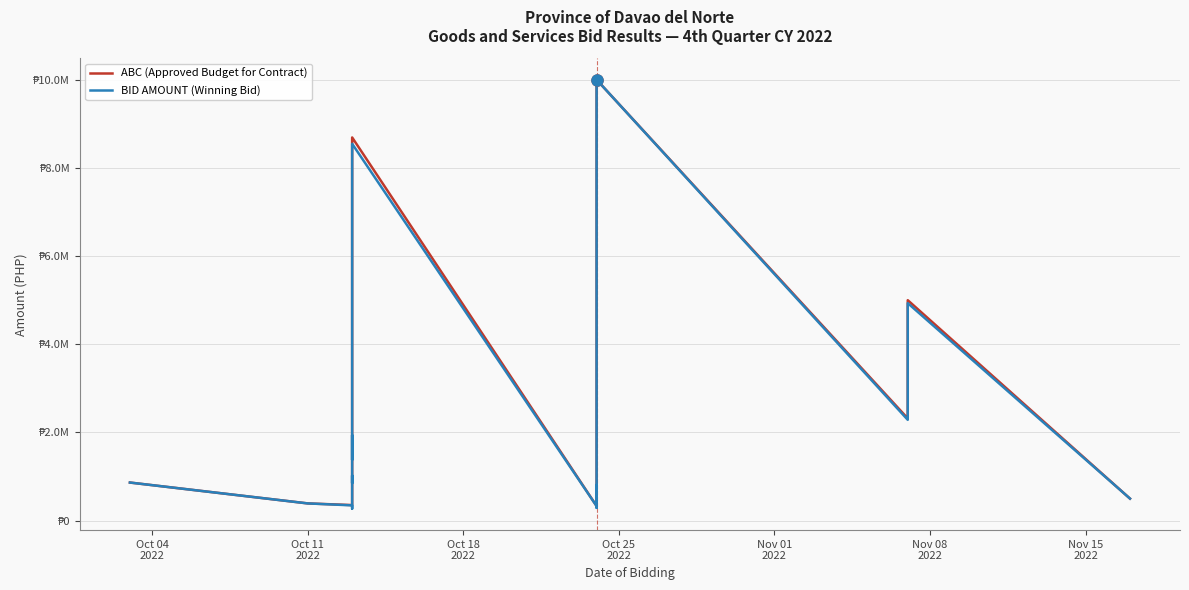

At how many categories does at least one series exceed 9356008?

1